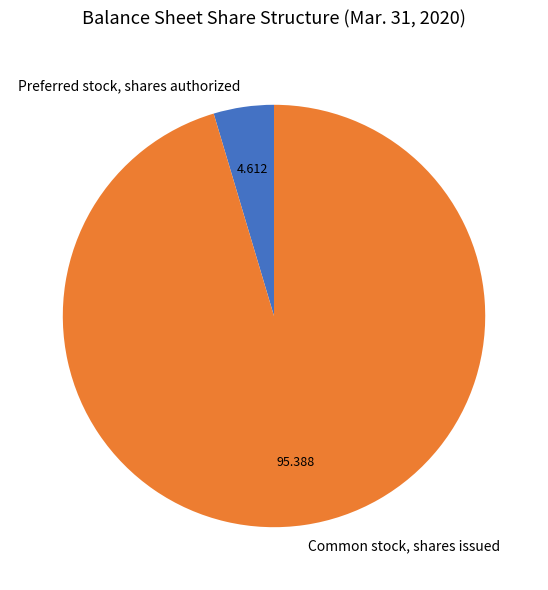

The Common stock, shares issued slice represents 95% of the pie. True or false?

True